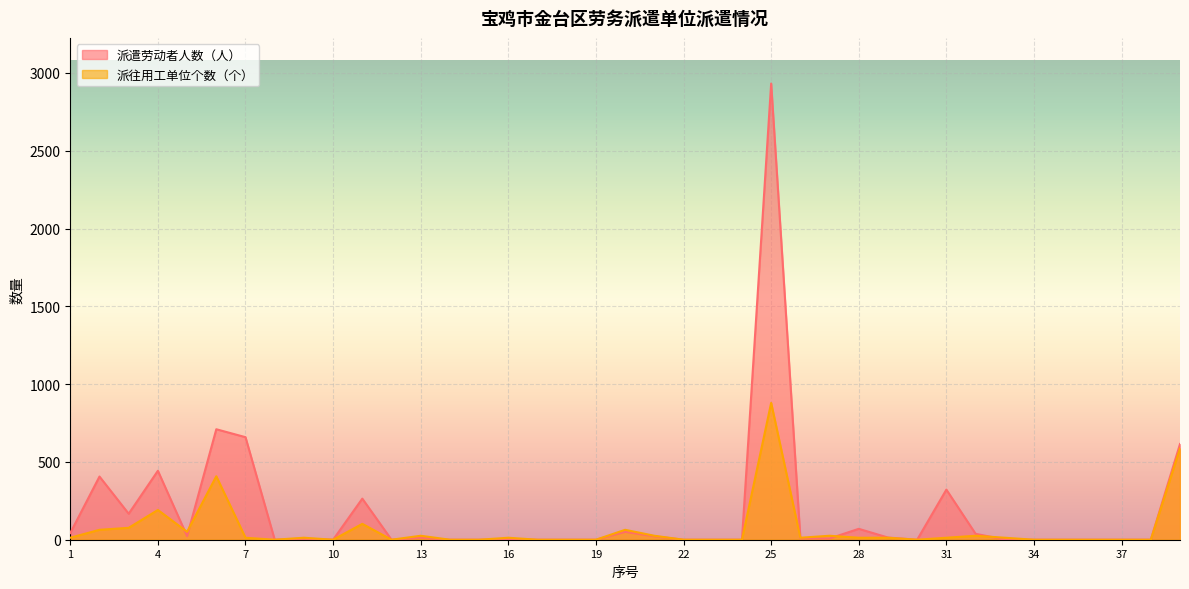

Rank the series at 8 from lowest to highest value.

派遣劳动者人数（人）, 派往用工单位个数（个）